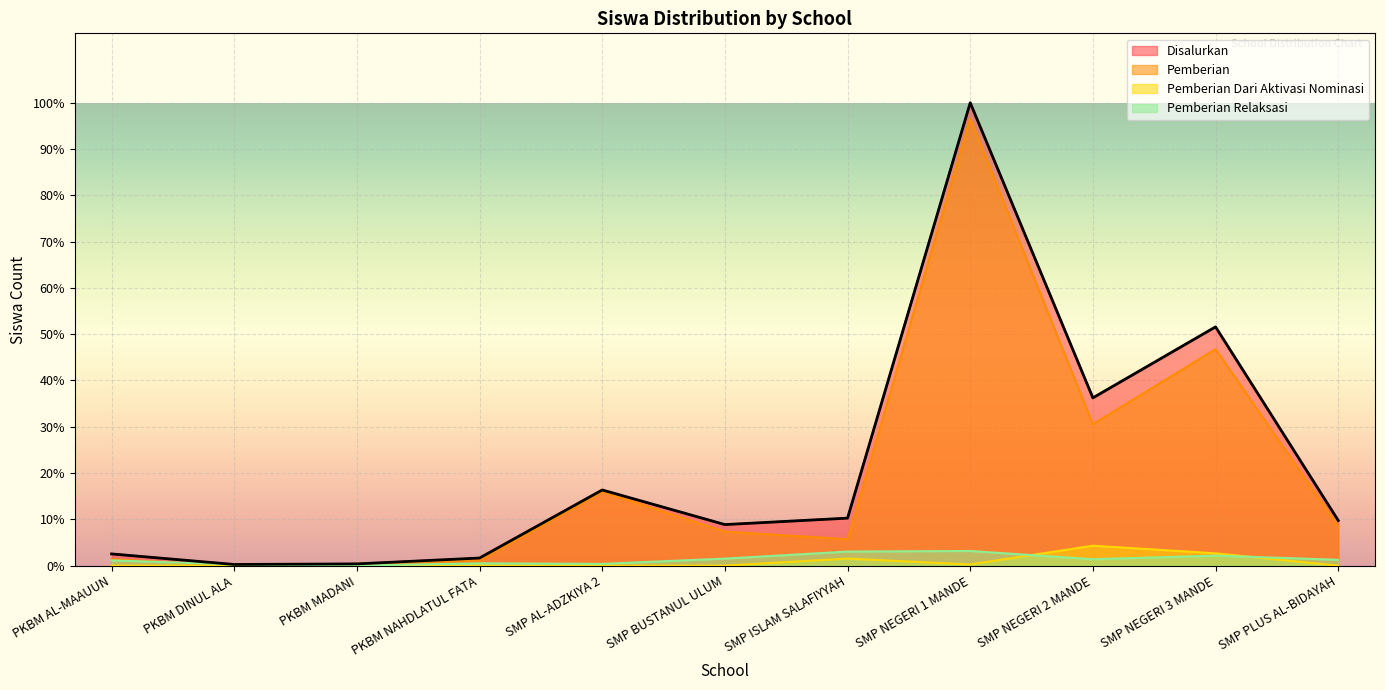

Which label corresponds to the largest value in the chart?

SMP NEGERI 1 MANDE